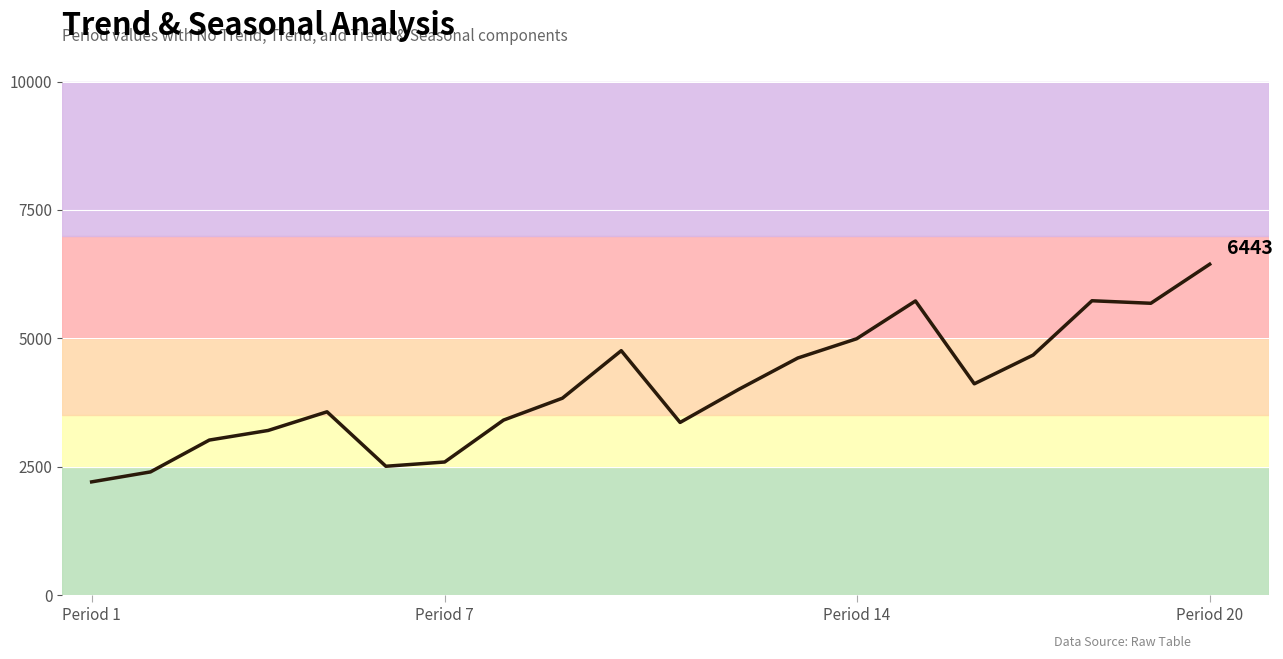

What is the difference between the maximum and minimum values?

4237